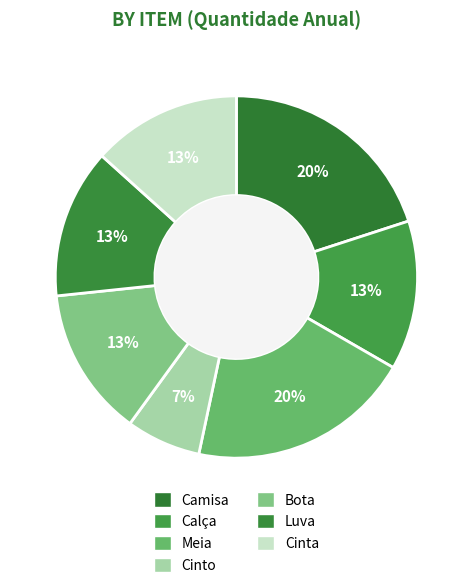

How many slices are in this pie chart?

7